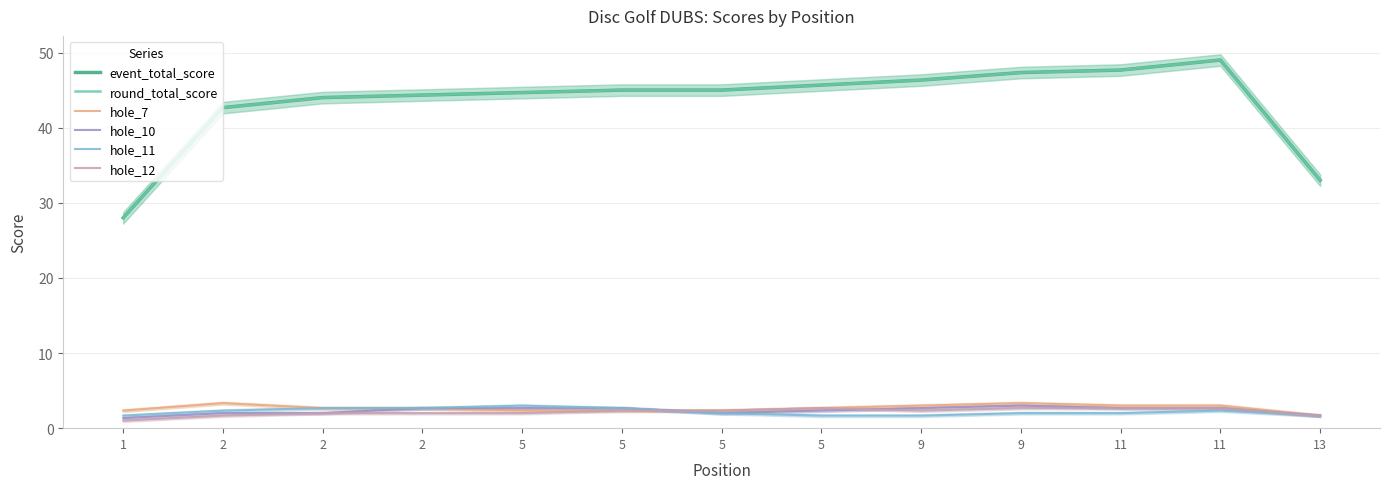

What are all the series names shown in the legend?

event_total_score, round_total_score, hole_7, hole_10, hole_11, hole_12